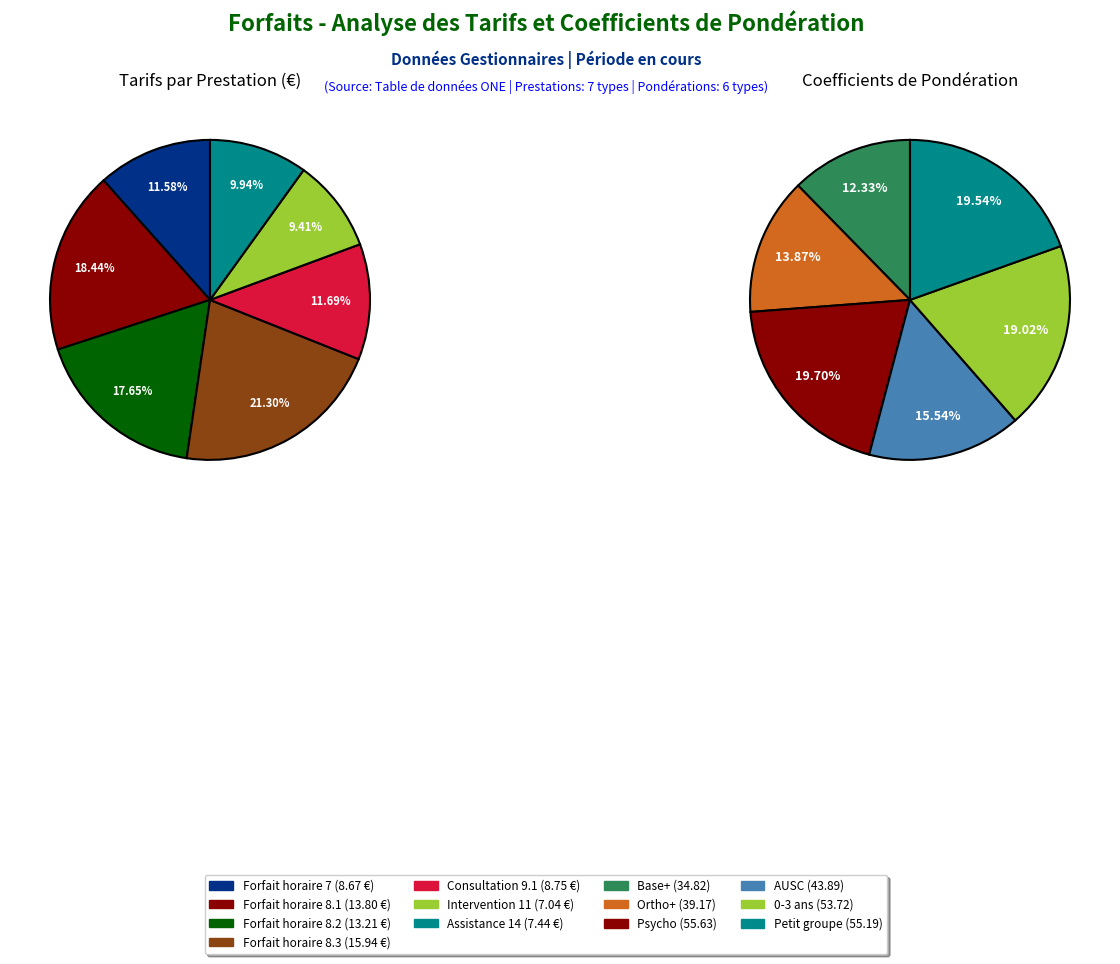

Which category has the biggest portion of the pie?

Forfait horaire 8.3